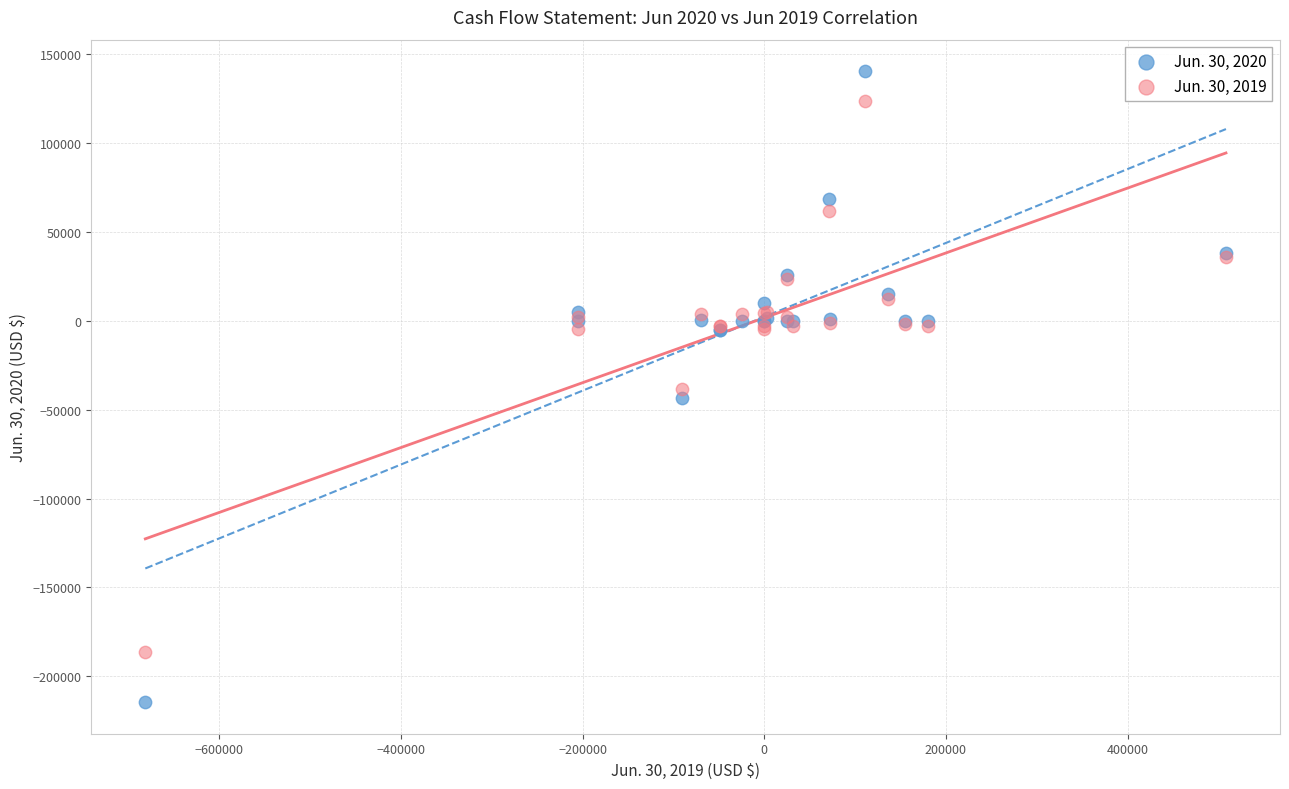

Which series contains the highest Y value?

Jun. 30, 2020